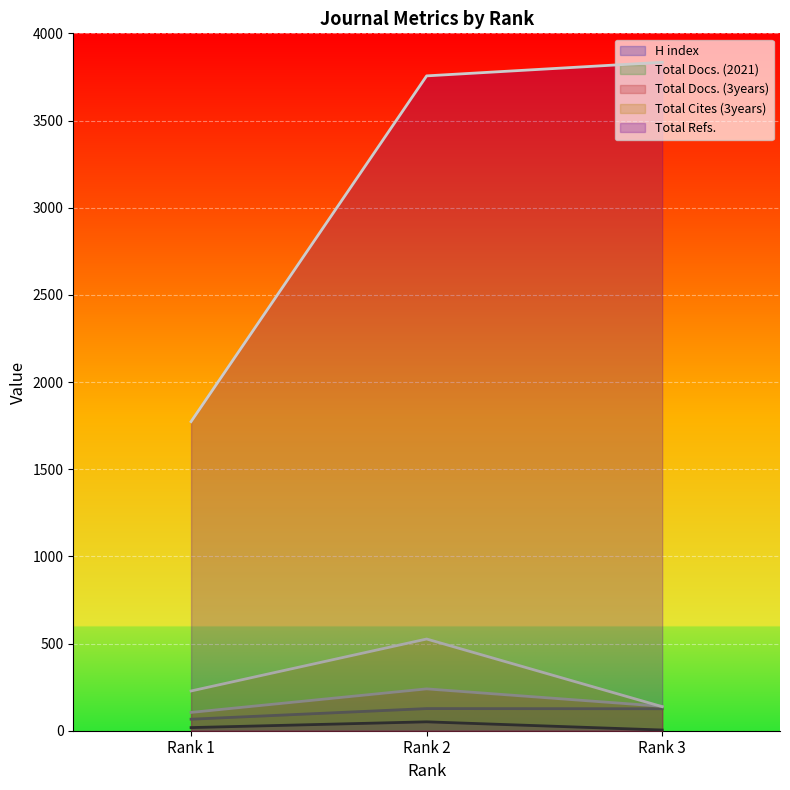

Which series changed the most between Rank 2 and Rank 3?

Total Cites (3years)